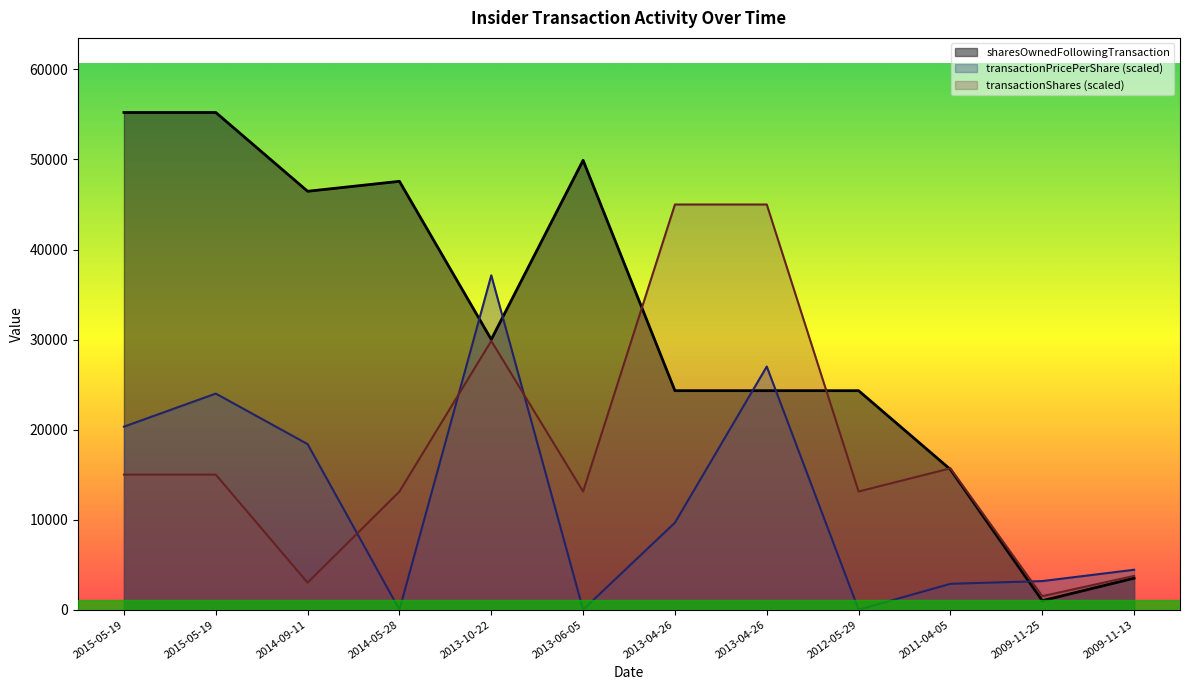

How many categories are shown in the chart?

12